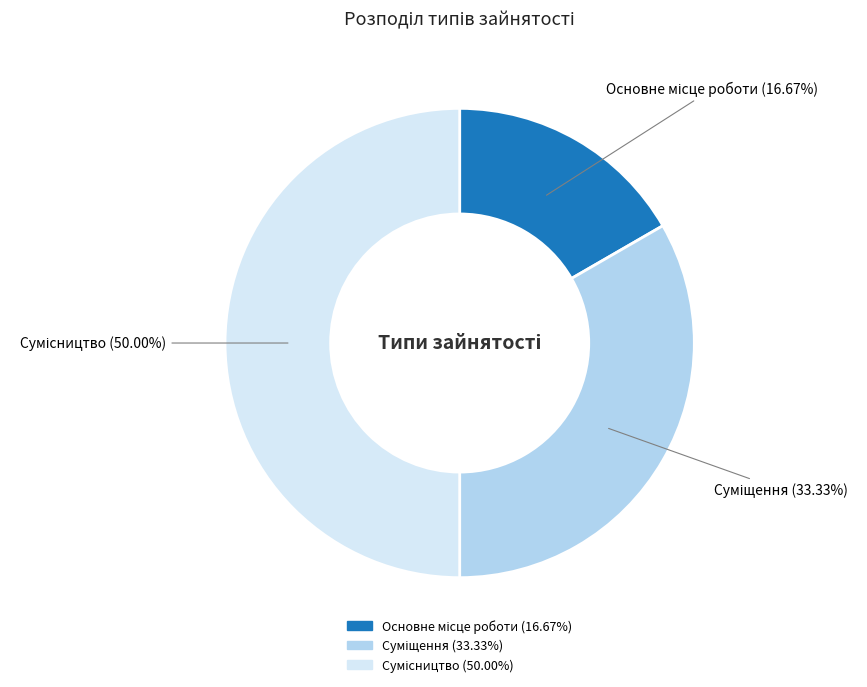

The Суміщення slice represents 23% of the pie. True or false?

False